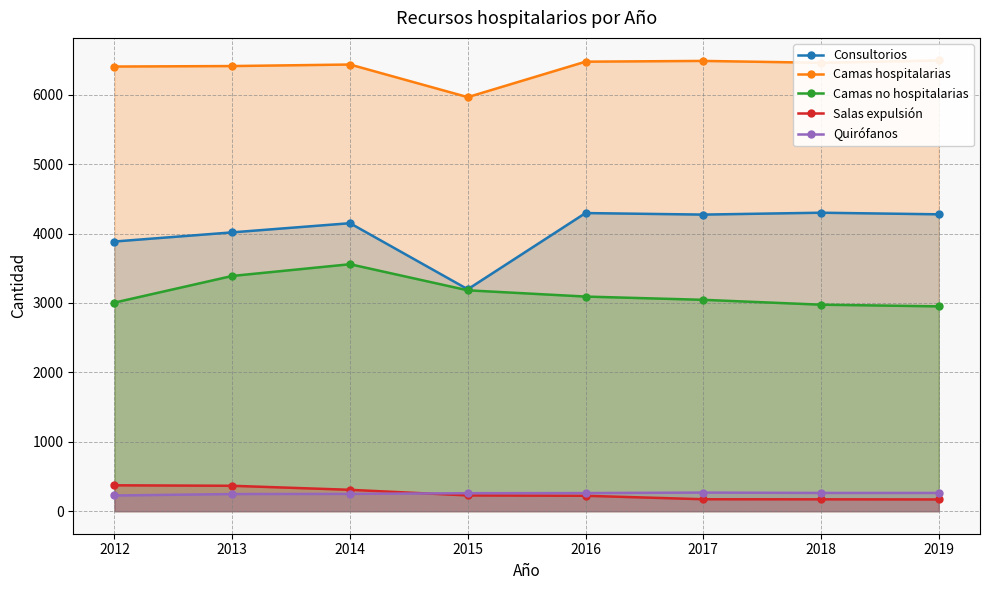

What is the value of the Camas no hospitalarias point at the 5th from the left?

3092